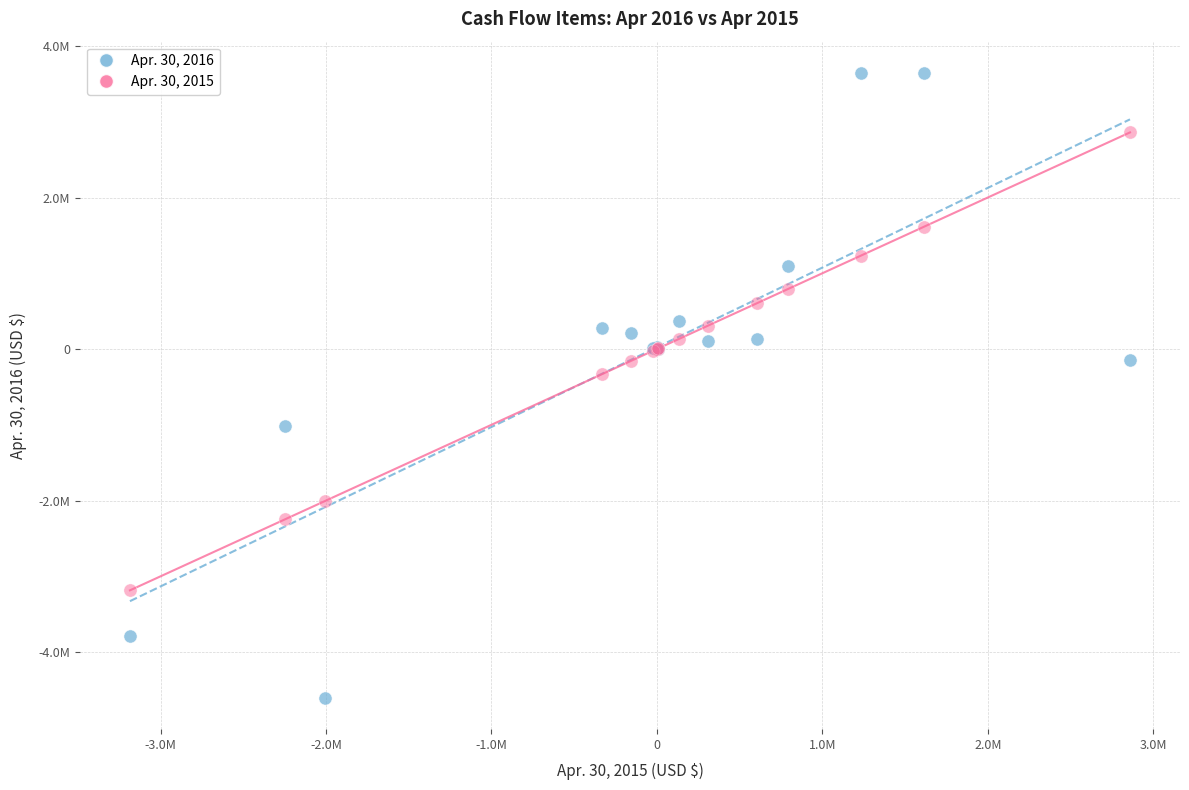

Which series contains the lowest Y value?

Apr. 30, 2016